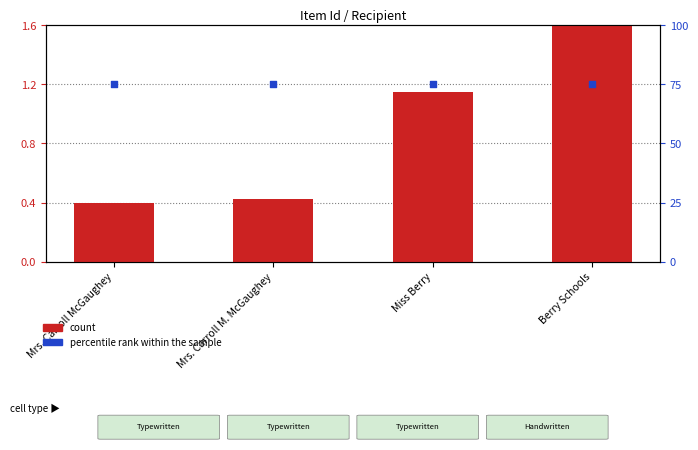

At which category is the sum across all series the highest?

Berry Schools